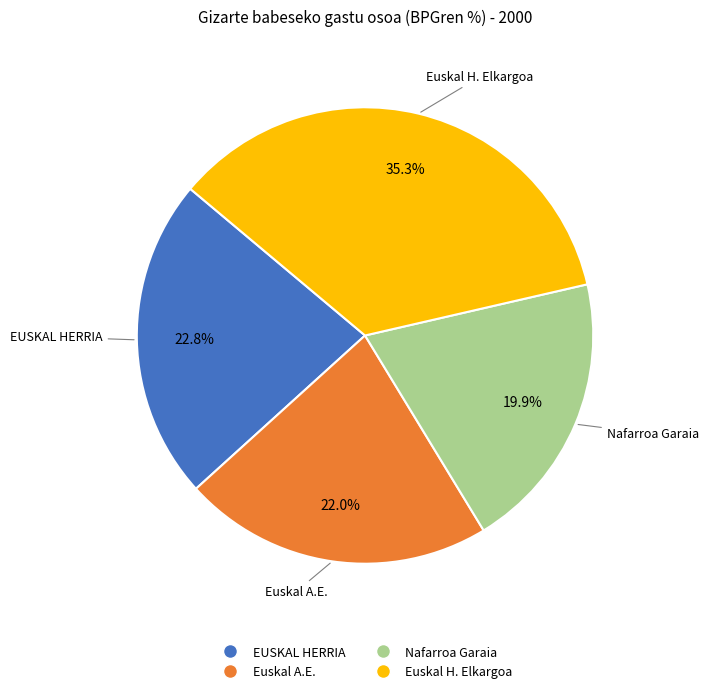

To the nearest percent, what is the difference between the largest and smallest slice percentages?

15%